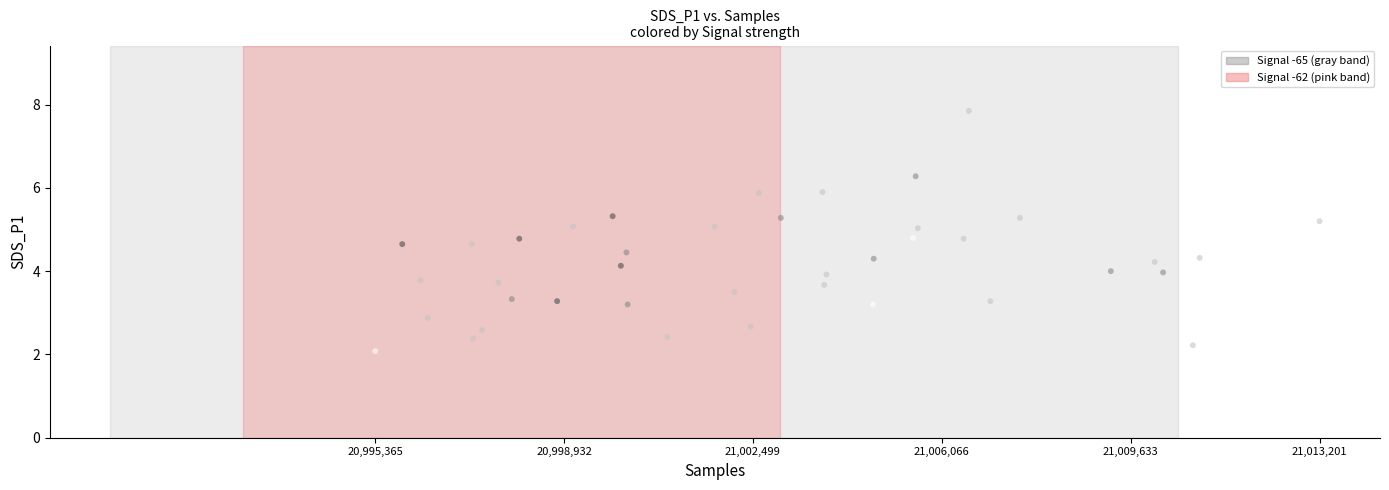

What is the range of X values (max minus min)?

17836.0